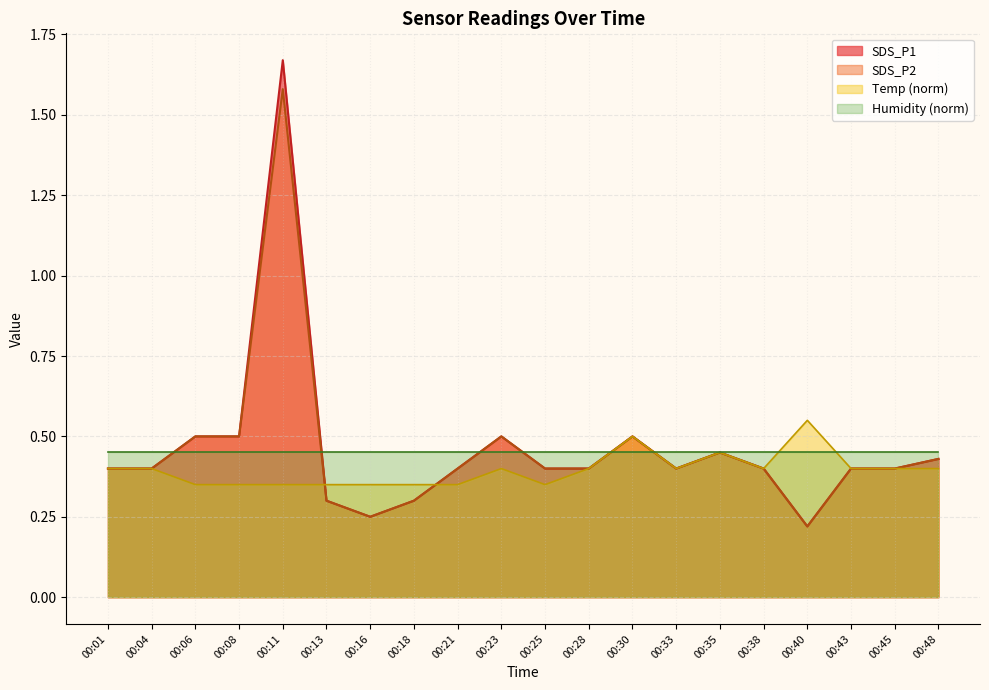

What is the approximate value of Temp at 00:45?

0.4